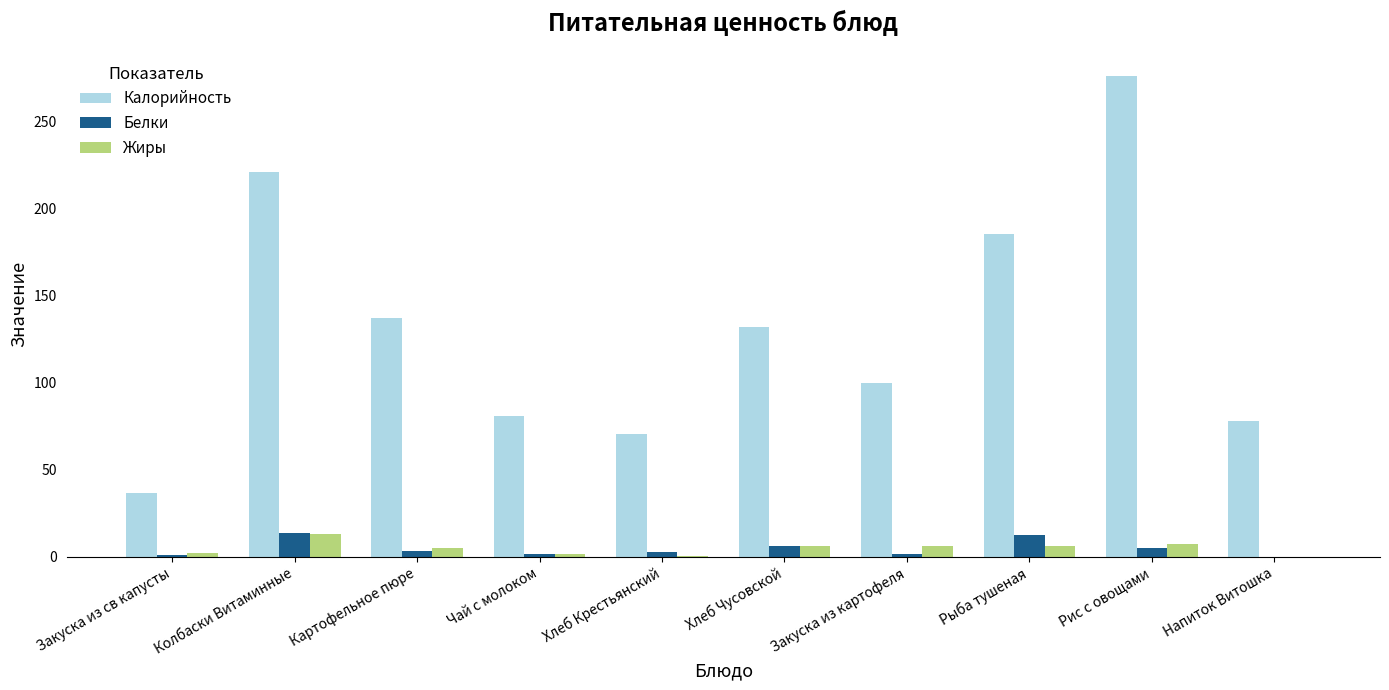

Are the bars horizontal?

No